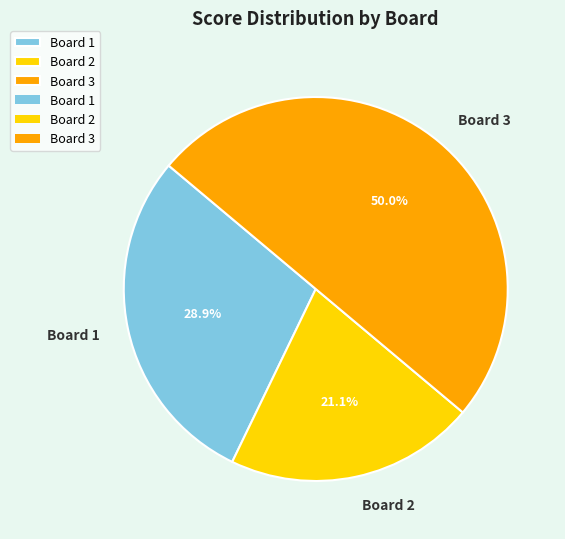

Does Board 1 account for over 50% of the chart?

No